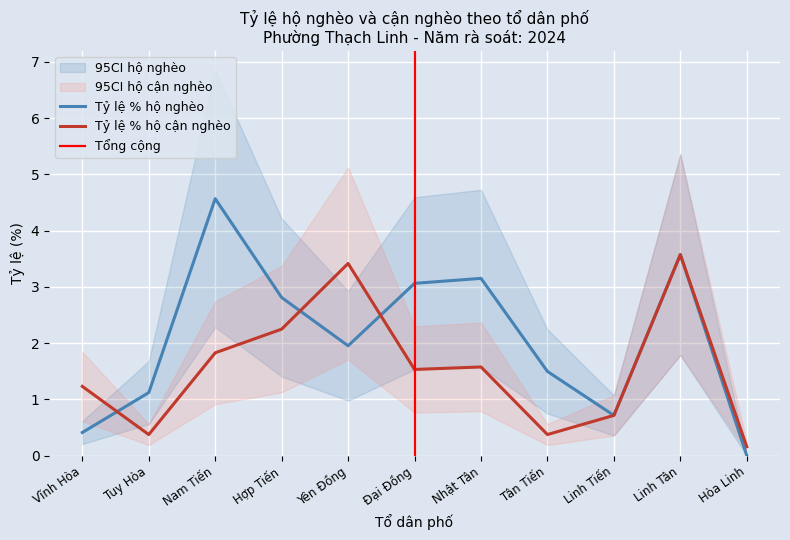

List the labels in order of Tỷ lệ % hộ nghèo value, smallest first.

Hòa Linh, Vĩnh Hòa, Linh Tiến, Tuy Hòa, Tân Tiến, Yên Đồng, Hợp Tiến, Đại Đồng, Nhật Tân, Linh Tân, Nam Tiến